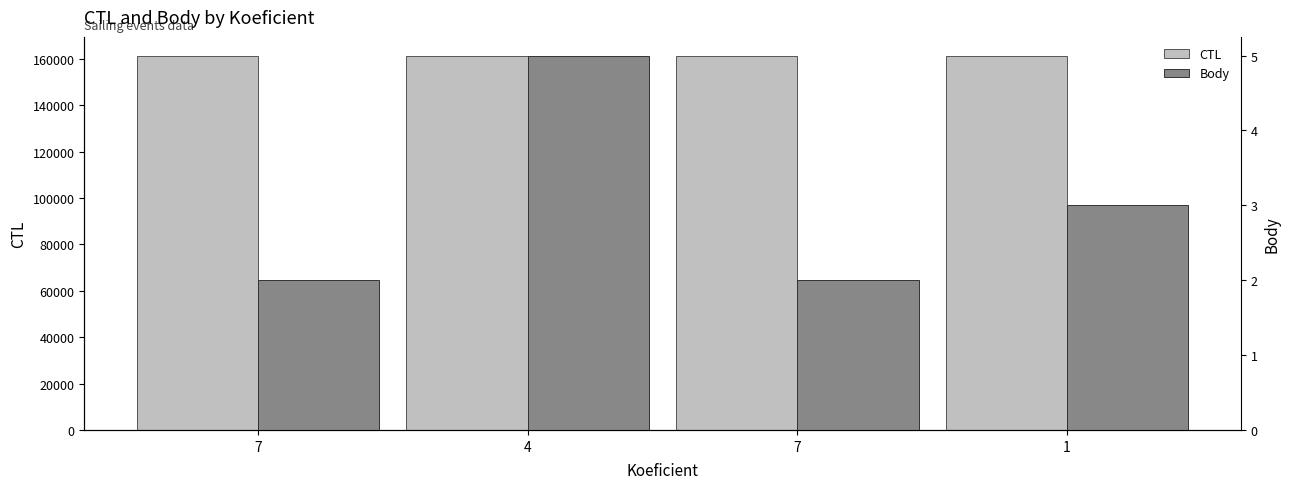

Which category has the highest value across all series?

1